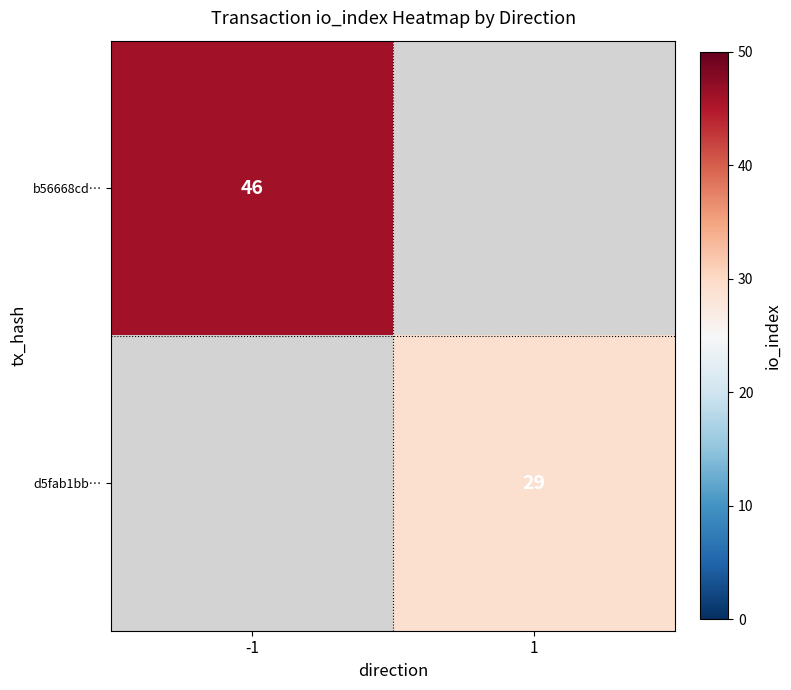

Which label corresponds to the largest value in the chart?

-1